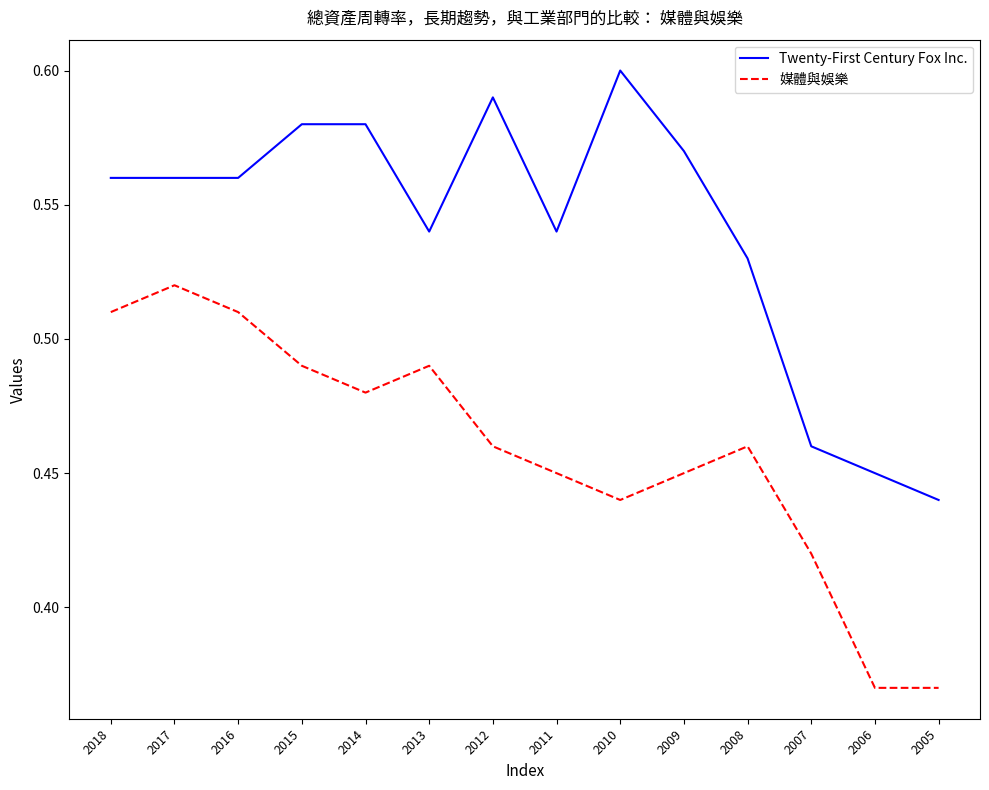

True or false: Twenty-First Century Fox Inc. and 媒體與娛樂 intersect in this chart.

False